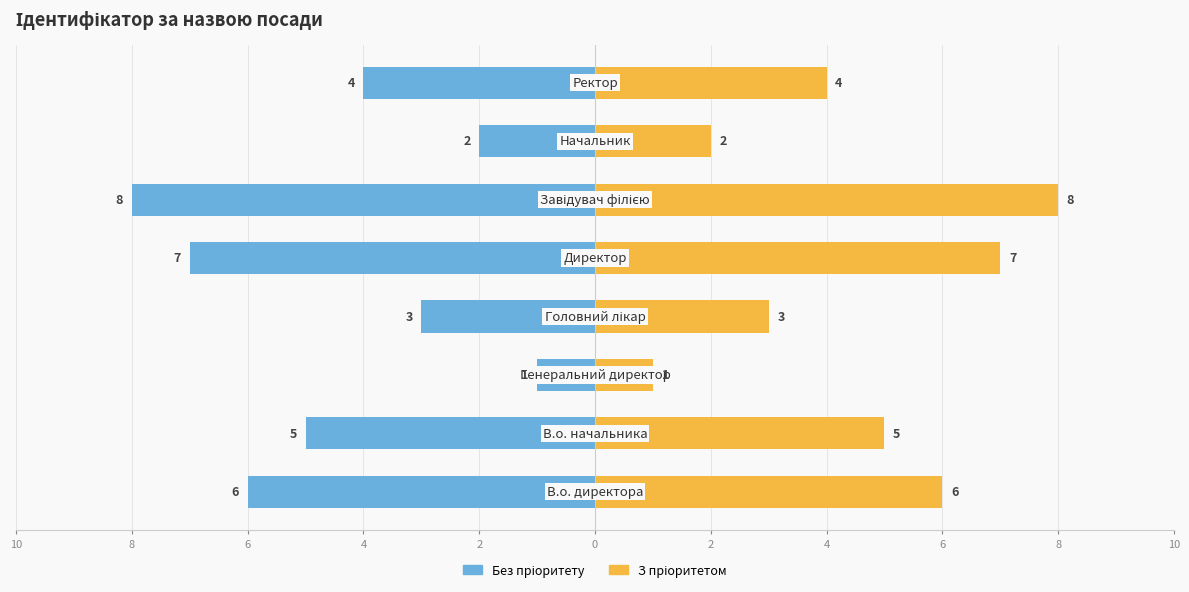

Between 4 and 2, which is larger?

4